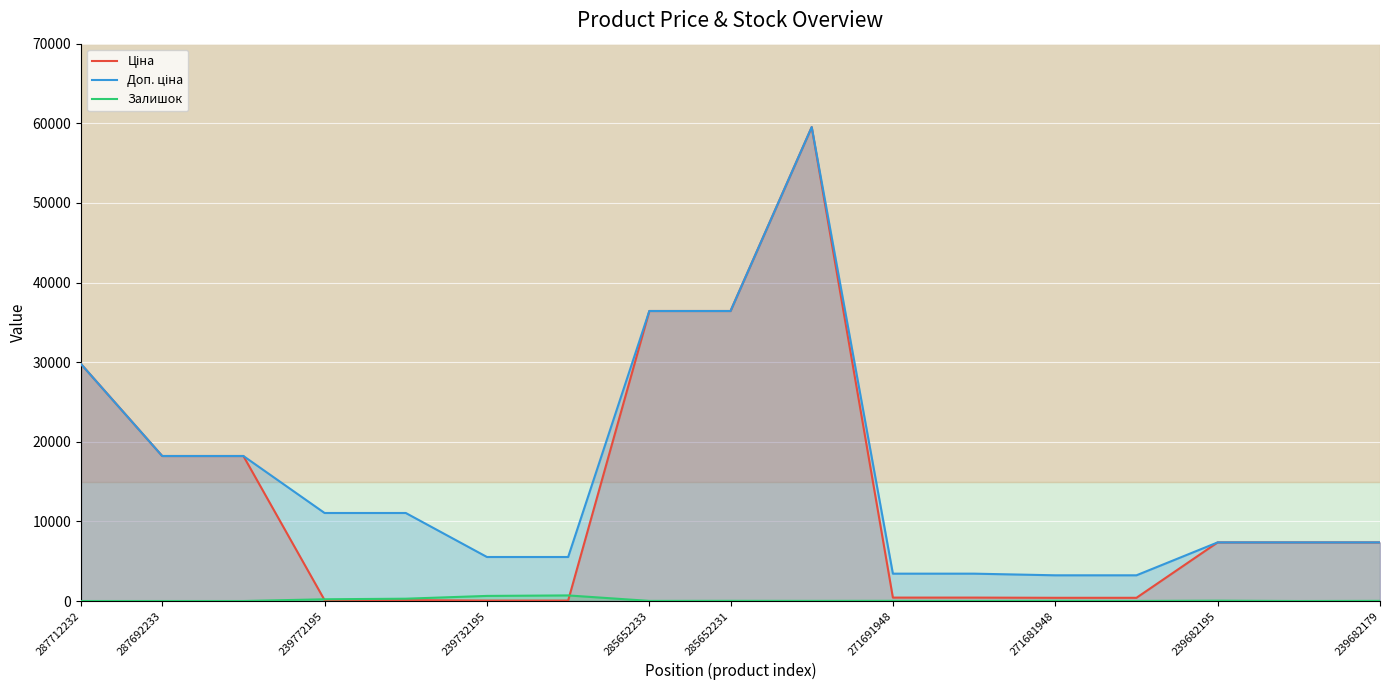

Rank the series by their average value, from lowest to highest.

Залишок, Ціна, Доп. ціна